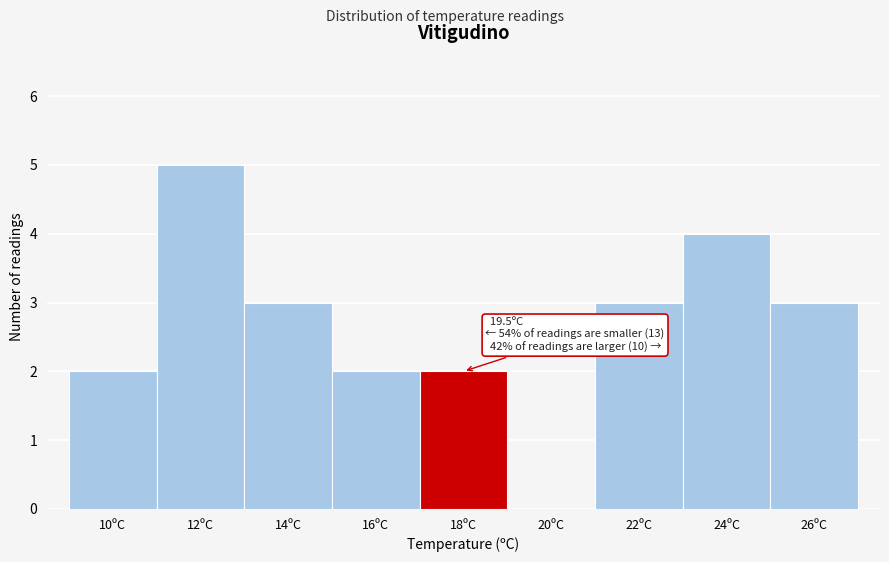

Reading right to left, what are all the values shown in this chart?

26ºC=3	24ºC=4	22ºC=3	20ºC=0	18ºC=2	16ºC=2	14ºC=3	12ºC=5	10ºC=2